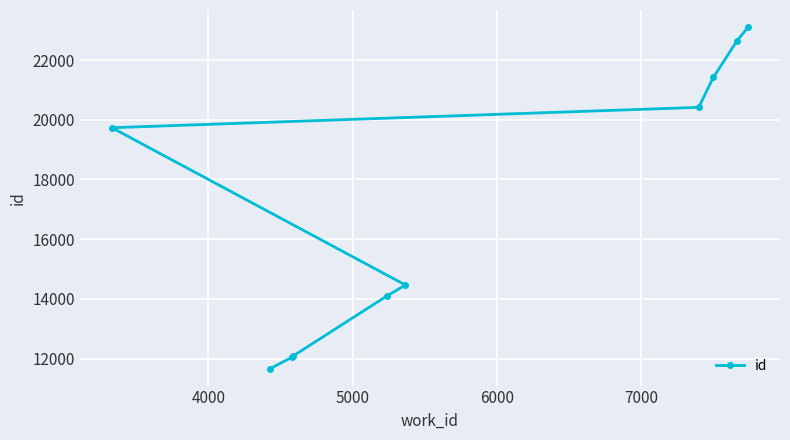

What is the value of the 6th point from the left?

14465